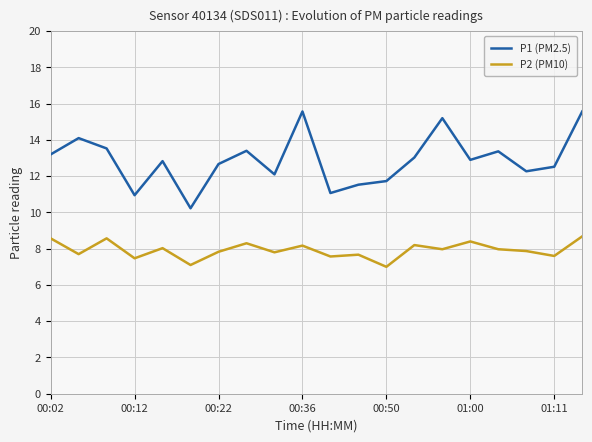

True or false: P1 (PM2.5) and P2 (PM10) cross at least once.

False